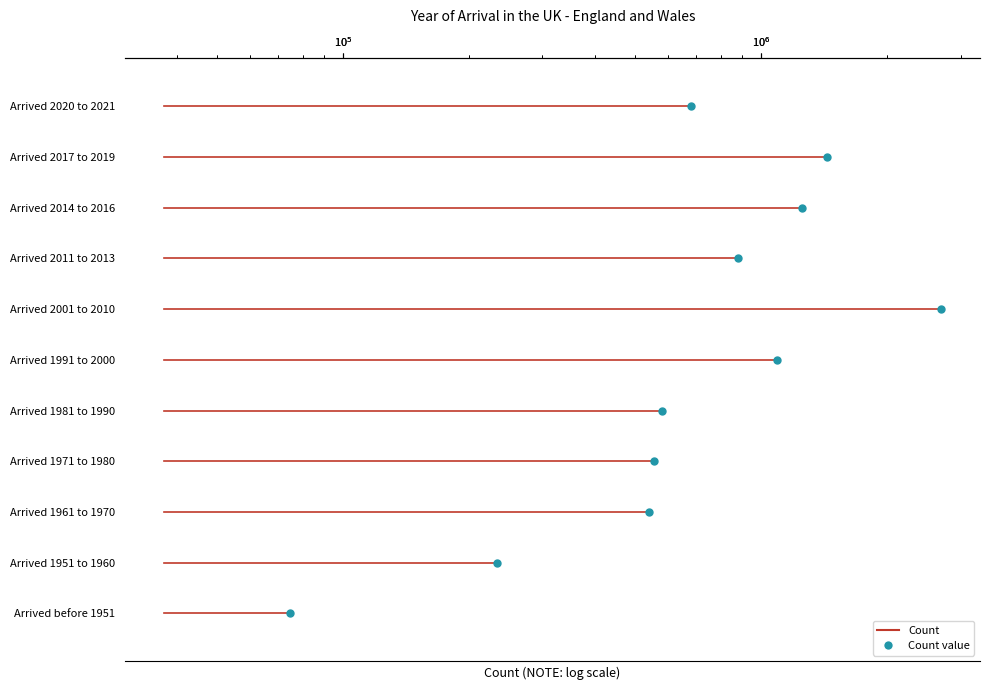

What is the smallest value displayed?

74538